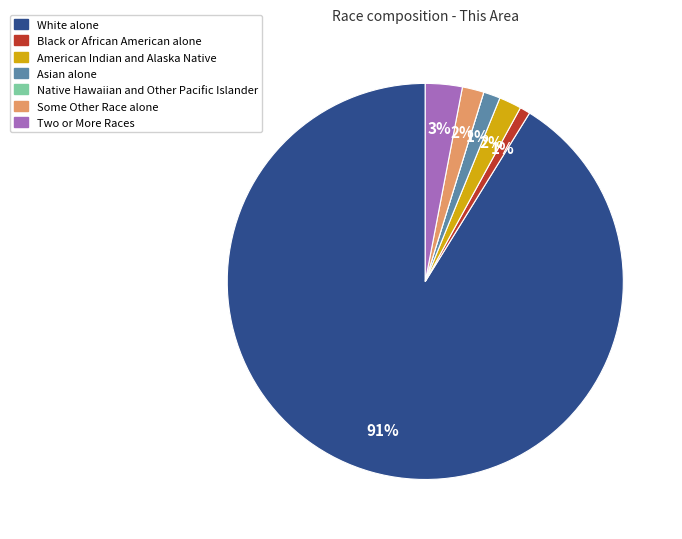

Approximately how many times larger is the value at Black or African American alone compared to Some Other Race alone?

0.5